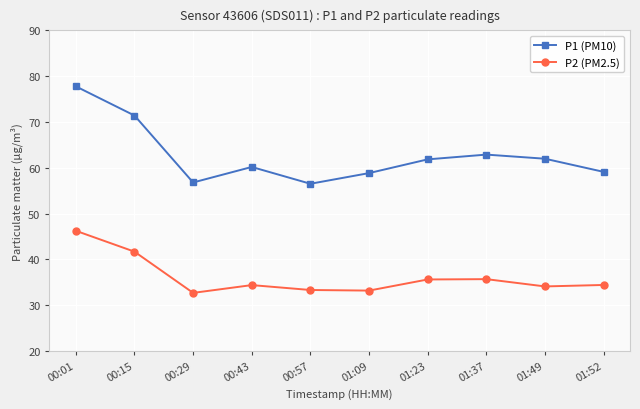

What is the highest value of the P2 (PM2.5) series?

46.2